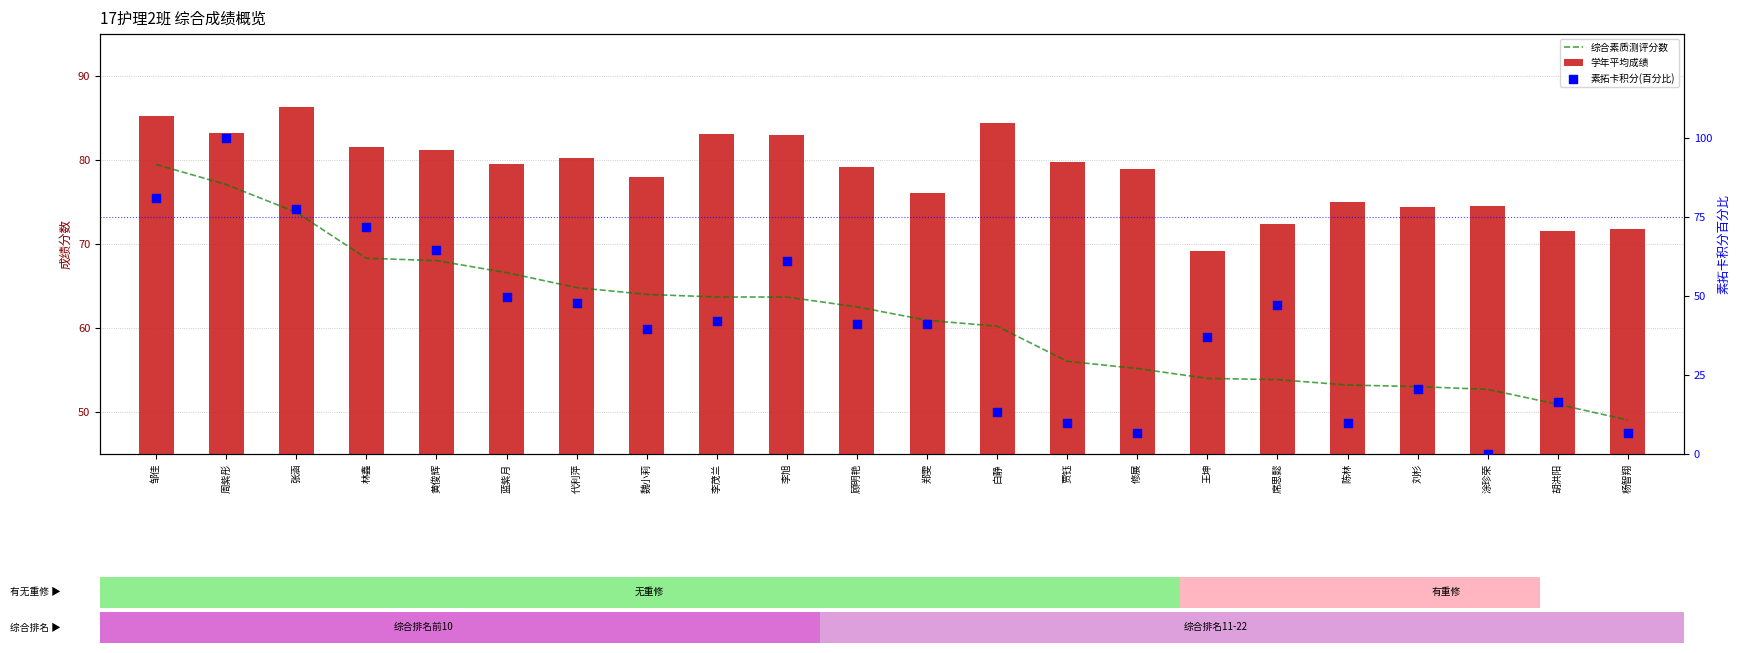

Which series has the largest Y range (max minus min)?

素拓卡积分(百分比)